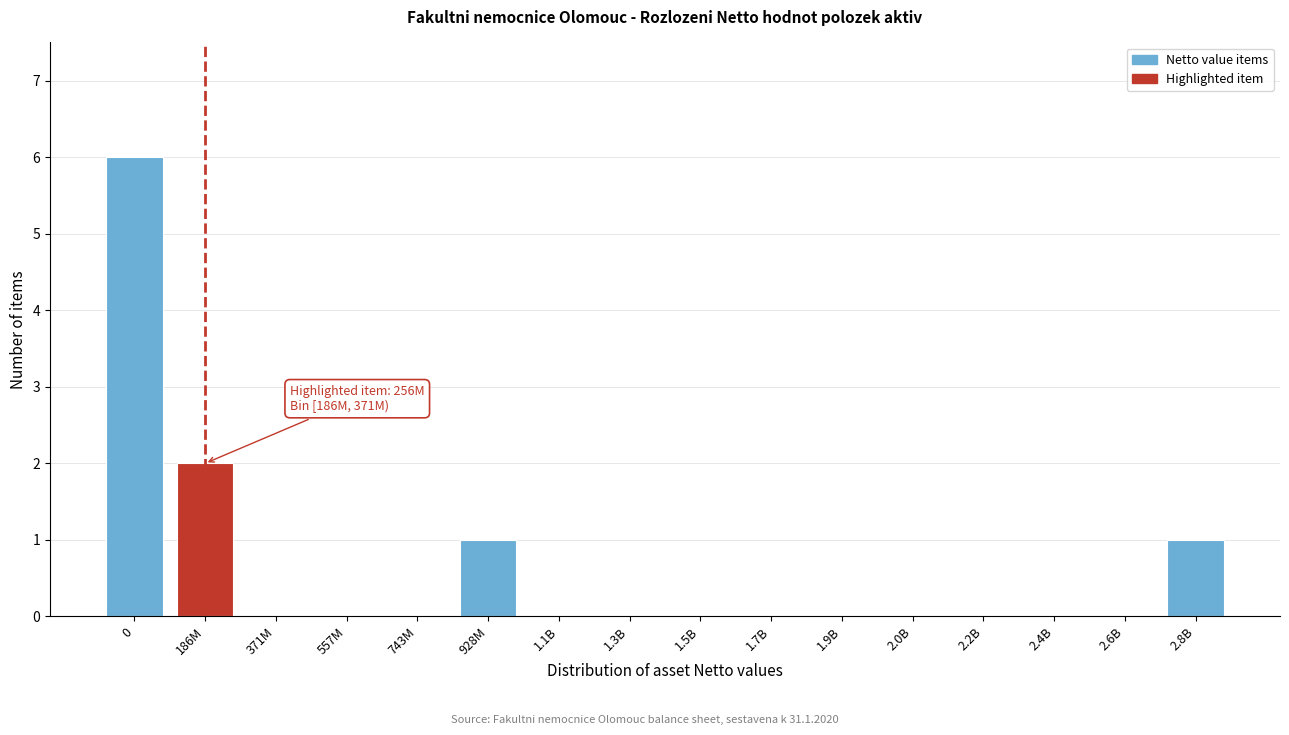

Reading left to right, transcribe all the data shown in this chart.

0=6	186M=2	371M=0	557M=0	743M=0	928M=1	1.1B=0	1.3B=0	1.5B=0	1.7B=0	1.9B=0	2.0B=0	2.2B=0	2.4B=0	2.6B=0	2.8B=1